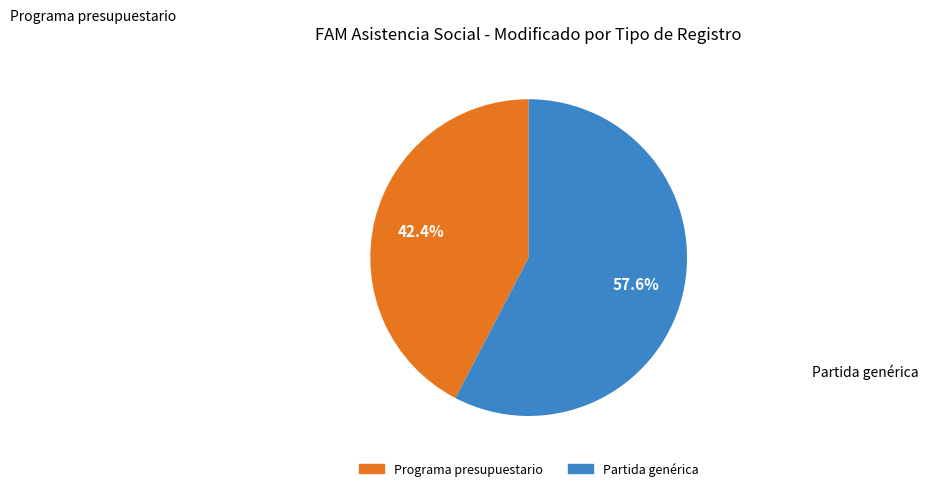

Approximately how many times larger is the value at Partida genérica compared to Programa presupuestario?

1.4